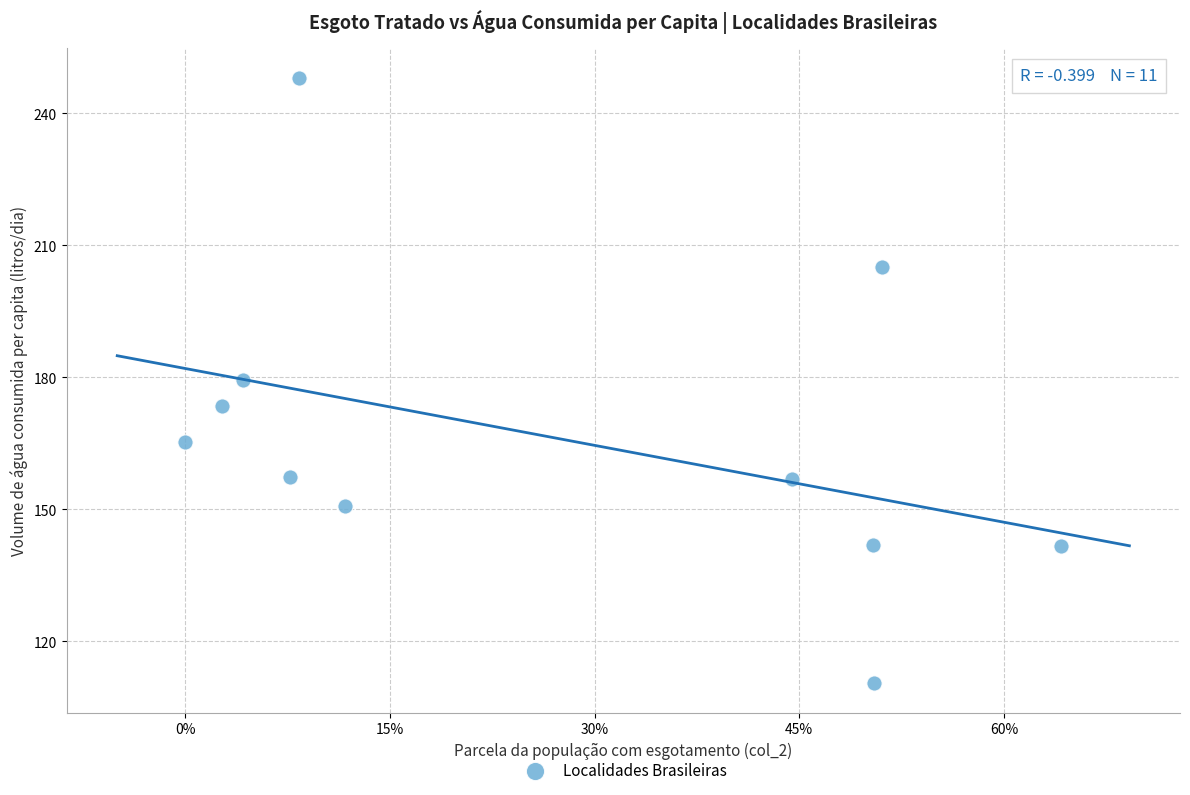

What is the average X value?

0.3